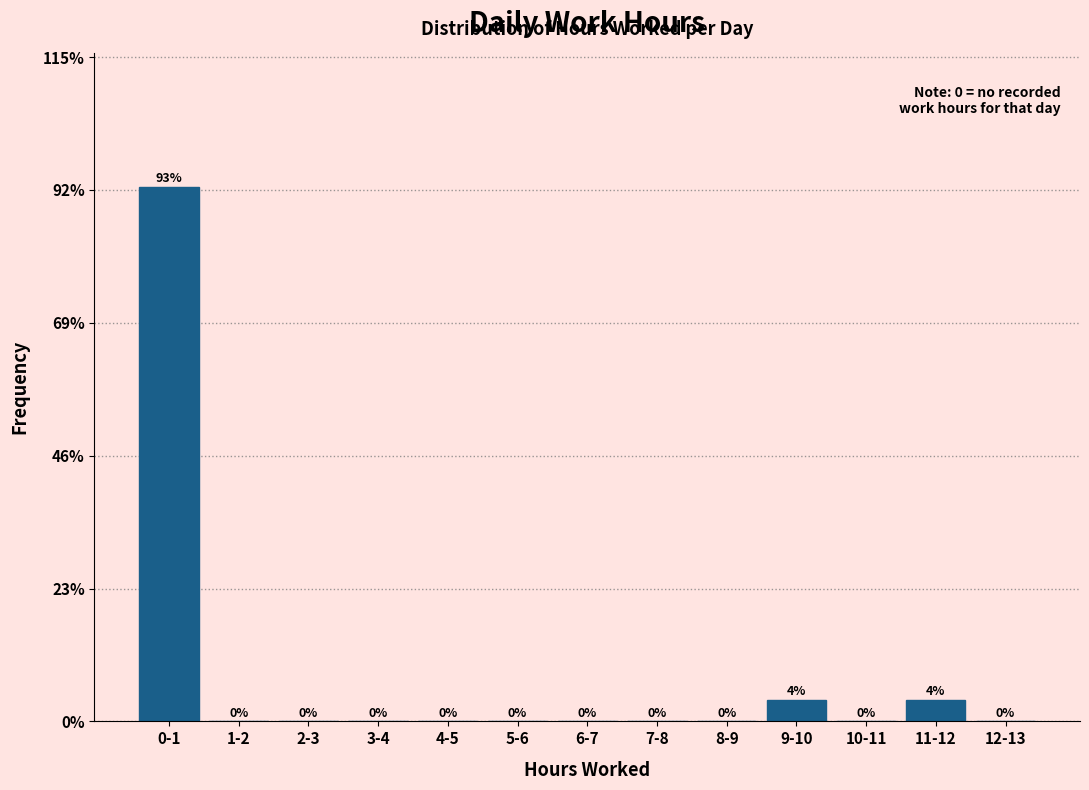

The value at 3-4 is 0.0. True or false?

True